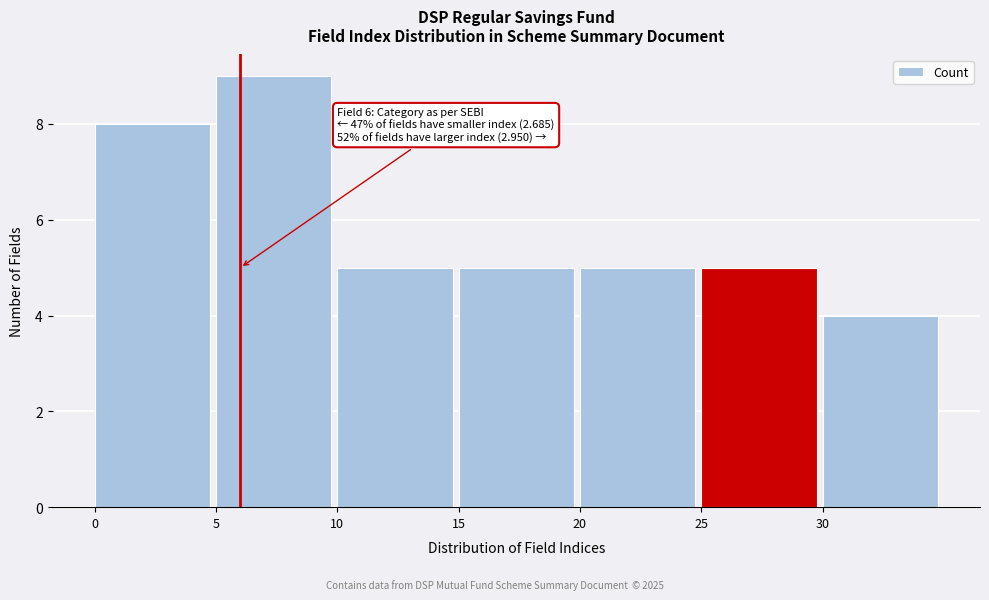

Over which range of the x-axis is the bar tallest?

5 to 10